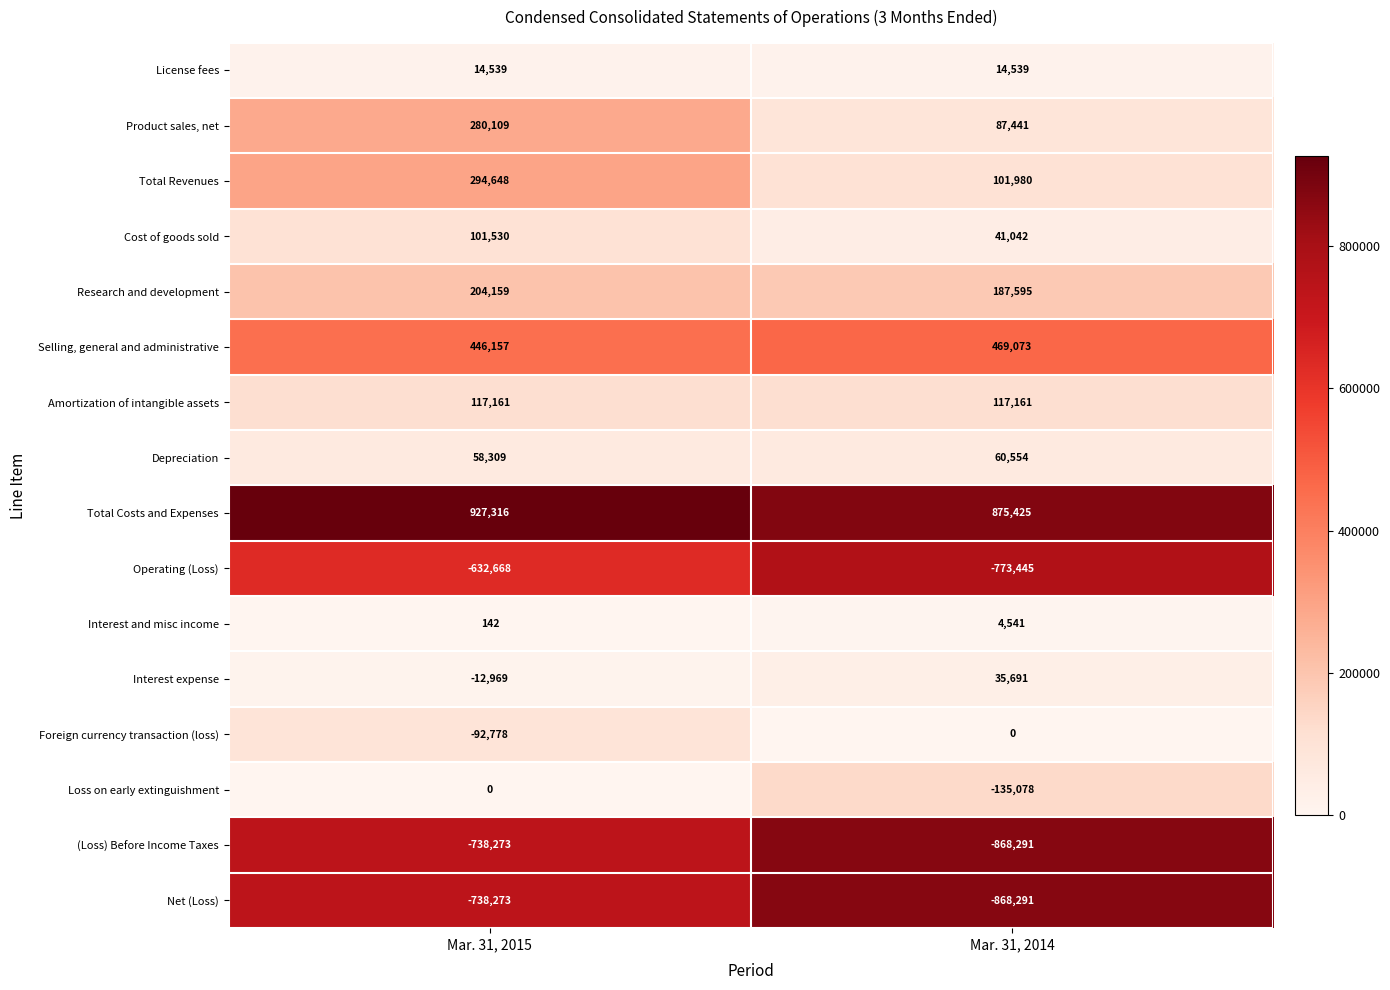

At which category does the chart reach its peak across all series?

Mar. 31, 2015